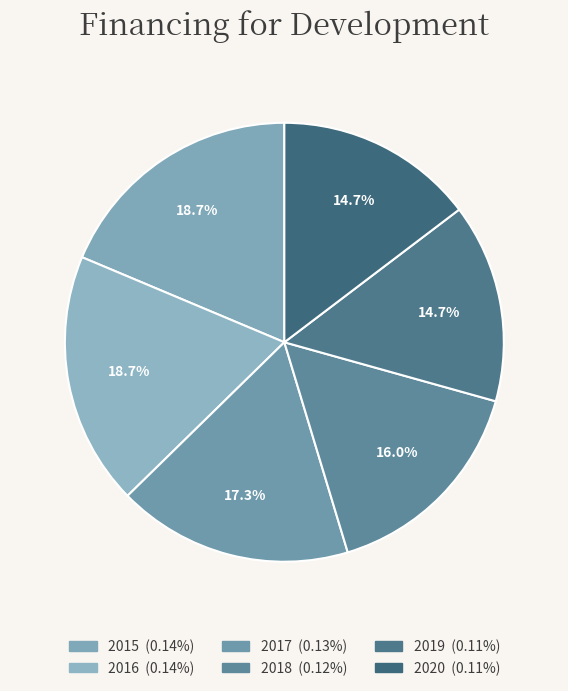

To the nearest percent, what is the difference between the largest and smallest slice percentages?

4%